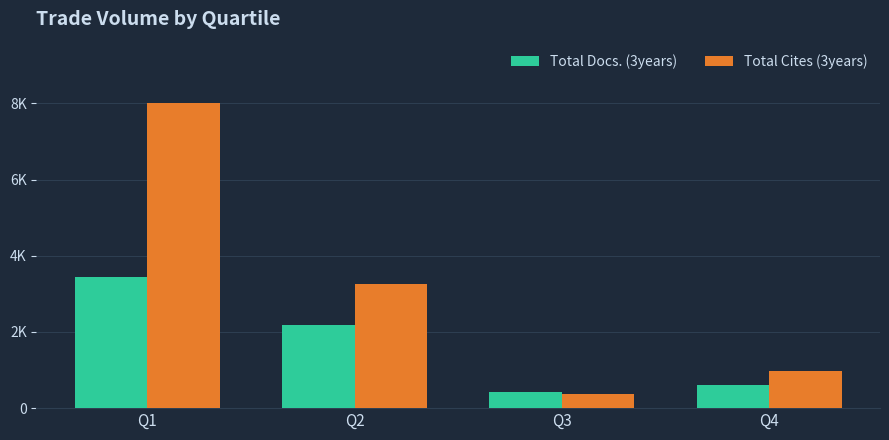

Rank the series by their average value, from lowest to highest.

Total Docs. (3years), Total Cites (3years)